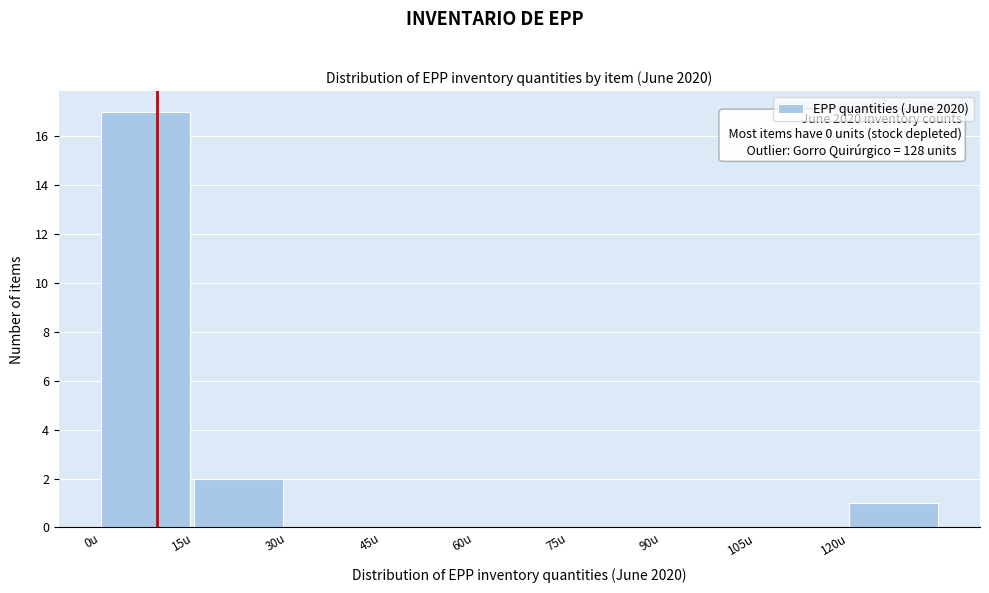

Over which range of the x-axis is the bar tallest?

0 to 15